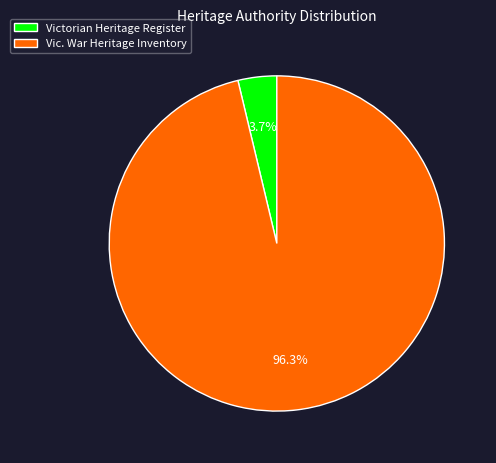

Rank the categories by value from lowest to highest.

Victorian Heritage Register, Vic. War Heritage Inventory